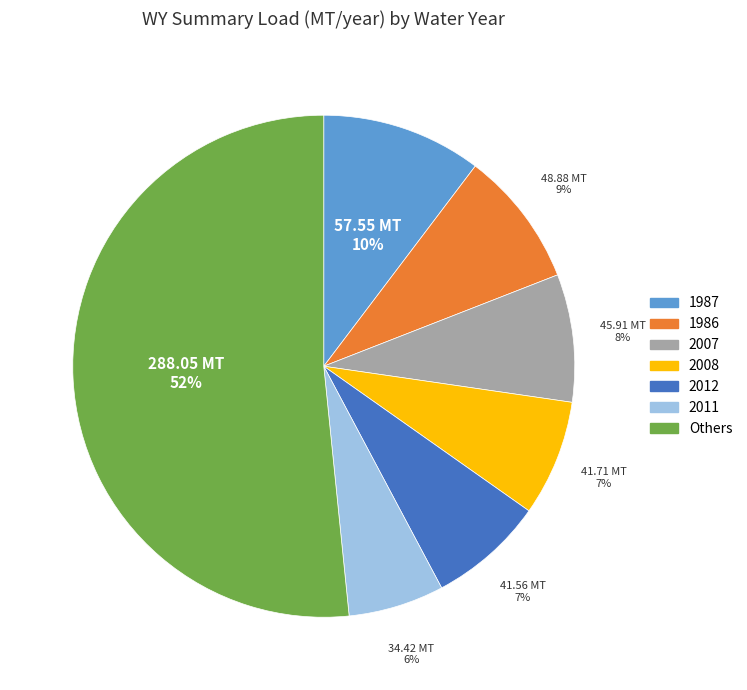

Combined, do Others and 1987 account for over 50%?

Yes